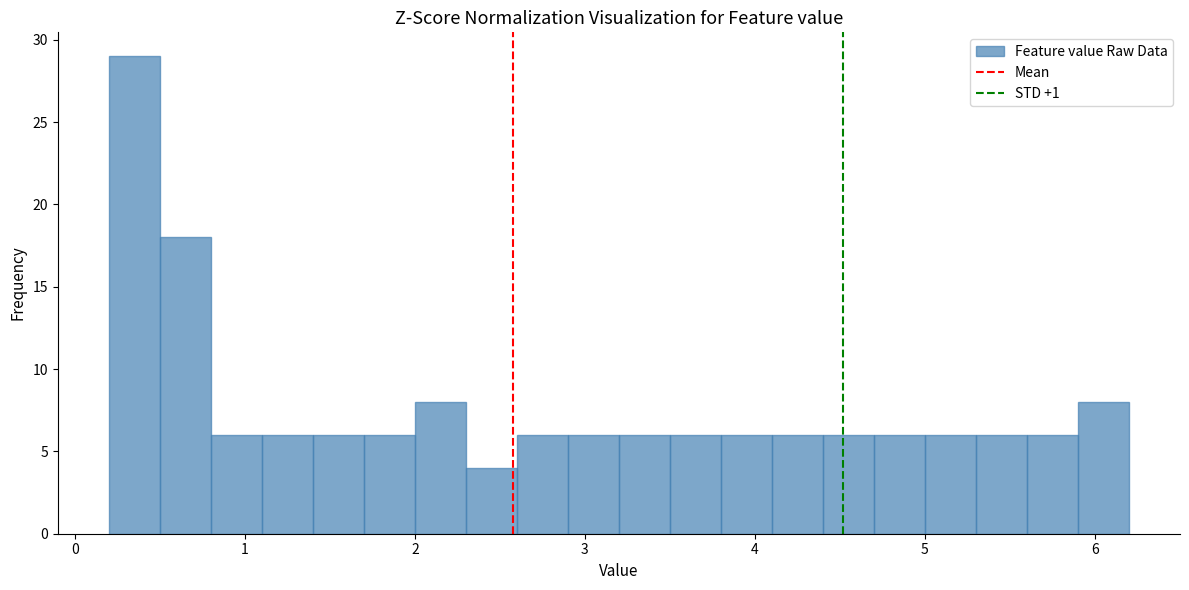

Read against the x-axis, roughly where is the centre of the tallest bar?

0.4